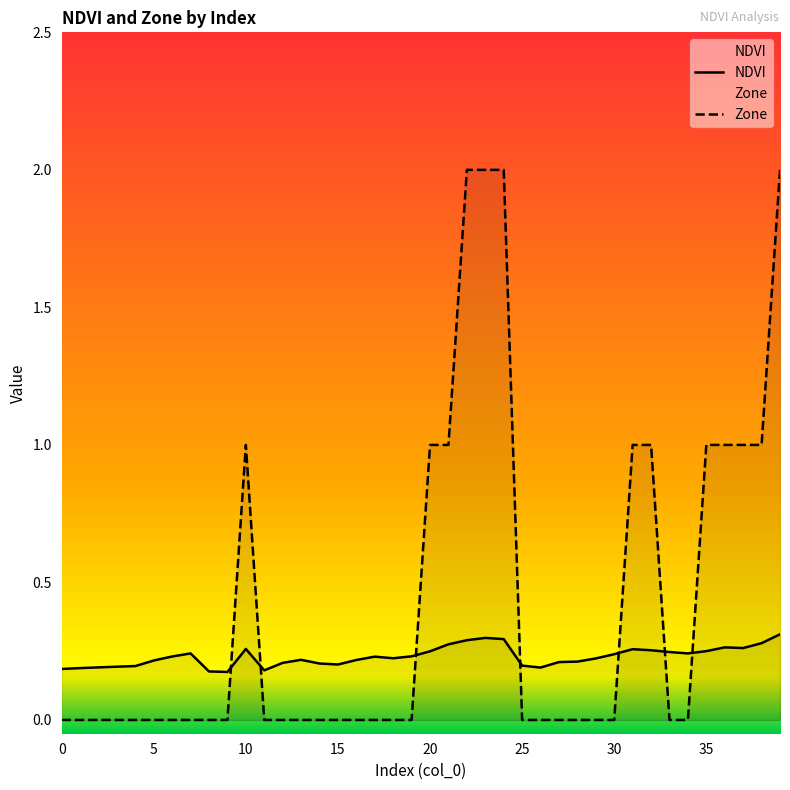

How many lines are shown in the chart?

2